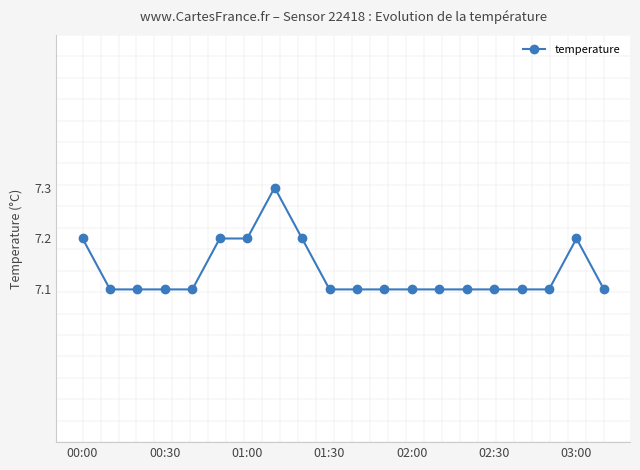

What is the maximum value shown in the chart?

7.3